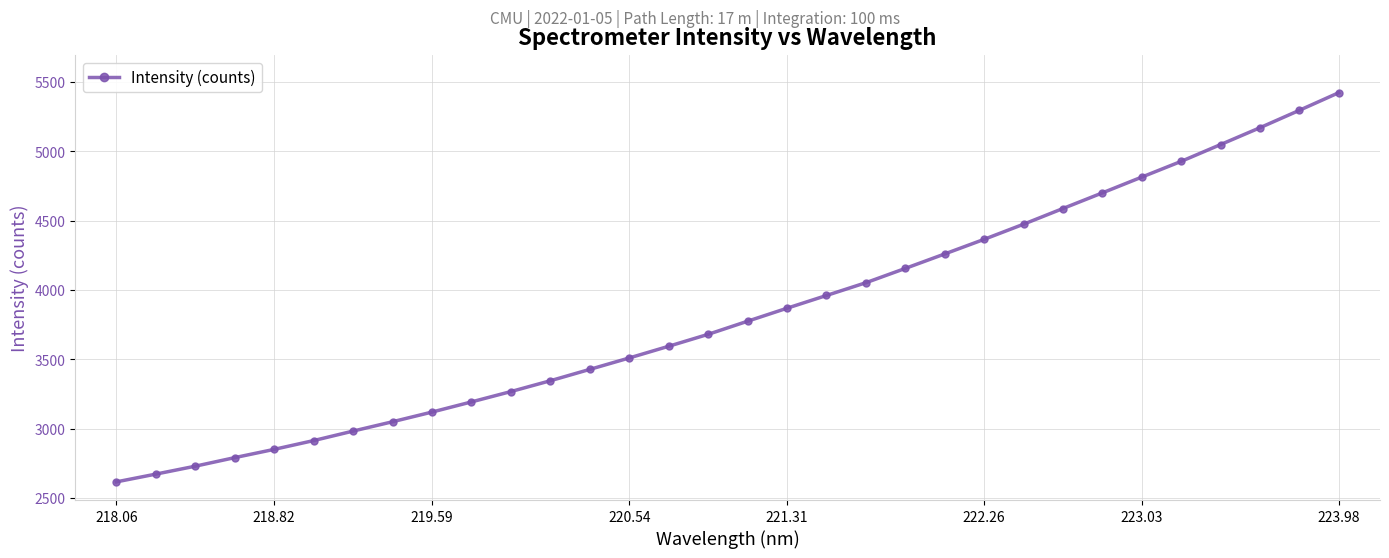

What is the difference between the second highest and minimum values?

2679.0